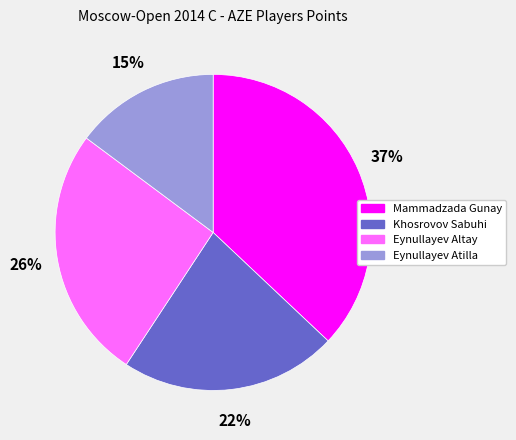

Which category has the biggest portion of the pie?

Mammadzada Gunay